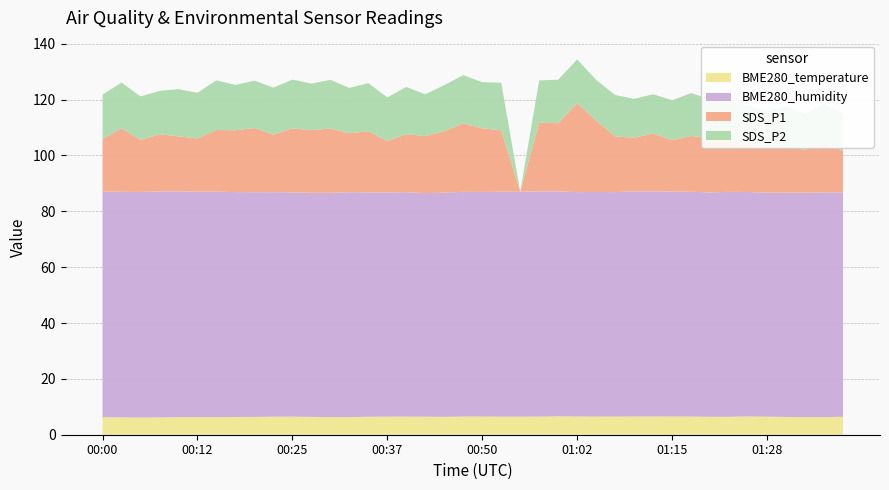

Reading left to right, list all the values displayed in this chart.

BME280_temperature: 00:00=6.3	00:02=6.2	00:05=6.2	00:07=6.2	00:10=6.3	00:12=6.3	00:15=6.3	00:17=6.3	00:20=6.4	00:22=6.5	00:25=6.5	00:27=6.4	00:30=6.3	00:32=6.3	00:35=6.4	00:37=6.5	00:40=6.5	00:42=6.5	00:45=6.4	00:47=6.5	00:50=6.5	00:52=6.5	00:55=6.5	00:57=6.5	01:00=6.6	01:02=6.5	01:05=6.5	01:07=6.5	01:10=6.5	01:12=6.5	01:15=6.5	01:17=6.5	01:20=6.4	01:22=6.4	01:25=6.6	01:28=6.5	01:30=6.4	01:33=6.3	01:35=6.3	01:38=6.4
BME280_humidity: 00:00=80.8	00:02=80.8	00:05=80.8	00:07=80.9	00:10=80.8	00:12=80.7	00:15=80.8	00:17=80.5	00:20=80.5	00:22=80.4	00:25=80.3	00:27=80.2	00:30=80.3	00:32=80.5	00:35=80.3	00:37=80.3	00:40=80.4	00:42=80.0	00:45=80.3	00:47=80.5	00:50=80.5	00:52=80.5	00:55=80.5	00:57=80.7	01:00=80.5	01:02=80.3	01:05=80.4	01:07=80.4	01:10=80.6	01:12=80.6	01:15=80.5	01:17=80.5	01:20=80.3	01:22=80.6	01:25=80.3	01:28=80.2	01:30=80.3	01:33=80.4	01:35=80.5	01:38=80.3
SDS_P1: 00:00=18.9	00:02=22.8	00:05=18.6	00:07=20.4	00:10=19.7	00:12=19.1	00:15=22.1	00:17=22.1	00:20=23.0	00:22=20.6	00:25=22.9	00:27=22.4	00:30=23.0	00:32=21.1	00:35=21.9	00:37=18.4	00:40=20.8	00:42=20.4	00:45=22.0	00:47=24.5	00:50=22.8	00:52=22.0	00:55=0.0	00:57=24.6	01:00=24.4	01:02=31.9	01:05=25.6	01:07=19.9	01:10=19.2	01:12=20.7	01:15=18.4	01:17=20.0	01:20=19.2	01:22=18.1	01:25=17.6	01:28=15.8	01:30=16.7	01:33=15.3	01:35=17.6	01:38=14.9
SDS_P2: 00:00=15.9	00:02=16.4	00:05=15.6	00:07=15.6	00:10=16.9	00:12=16.4	00:15=17.8	00:17=16.2	00:20=16.9	00:22=16.8	00:25=17.5	00:27=16.7	00:30=17.4	00:32=16.2	00:35=17.2	00:37=15.6	00:40=16.9	00:42=15.0	00:45=16.5	00:47=17.2	00:50=16.5	00:52=17.0	00:55=0.0	00:57=15.1	01:00=15.6	01:02=15.7	01:05=14.6	01:07=14.8	01:10=13.9	01:12=14.1	01:15=14.3	01:17=15.3	01:20=14.1	01:22=14.2	01:25=13.3	01:28=13.6	01:30=14.2	01:33=13.0	01:35=14.3	01:38=13.4